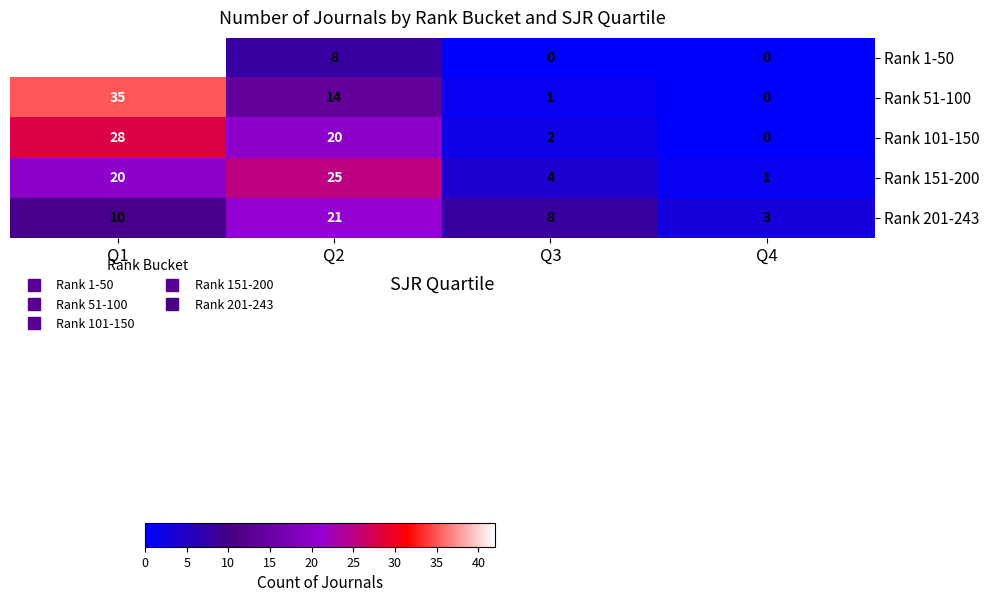

Read the Rank 1-50 value at Q2, to the nearest 10.

10